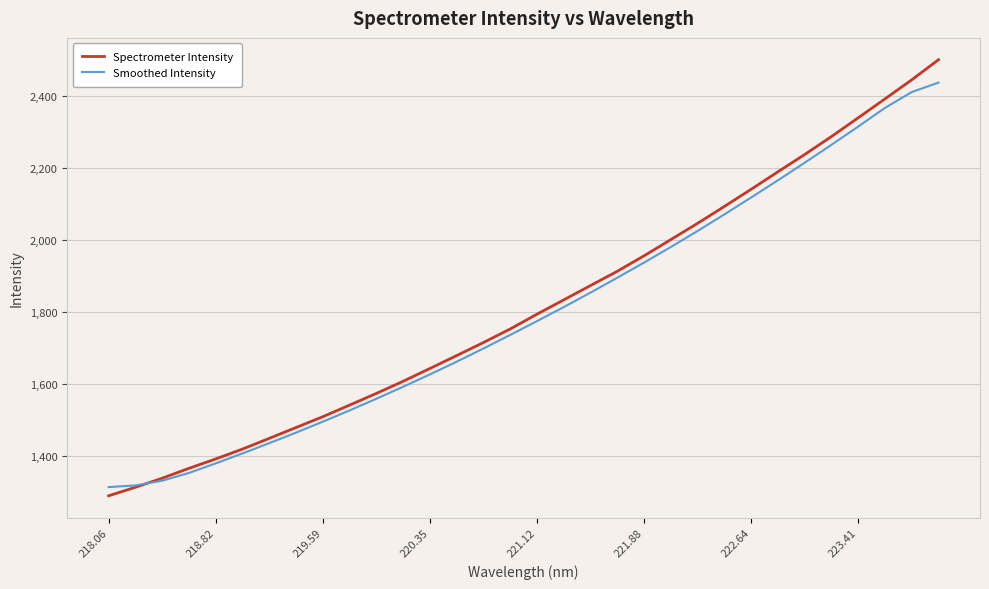

True or false: Smoothed Intensity has more than 1 points higher than both neighbors.

False